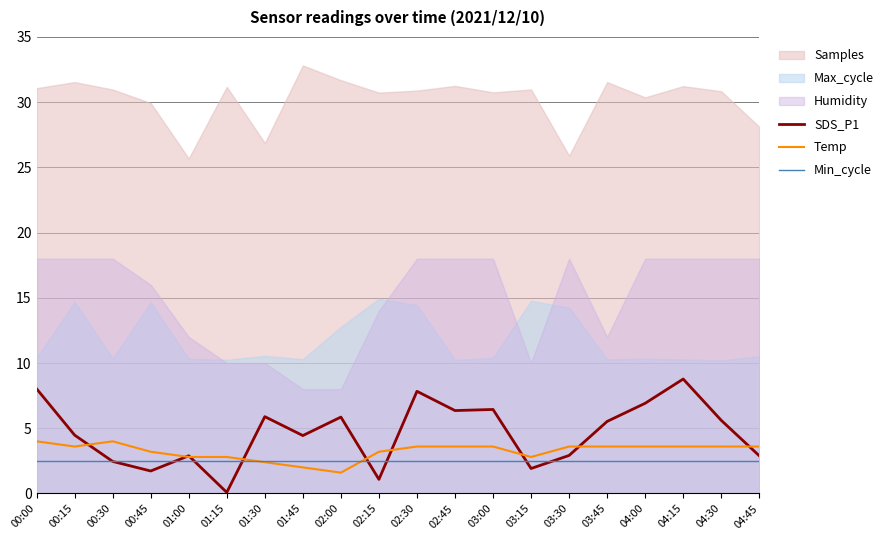

How many intersections are there between Min_cycle and SDS_P1?

8